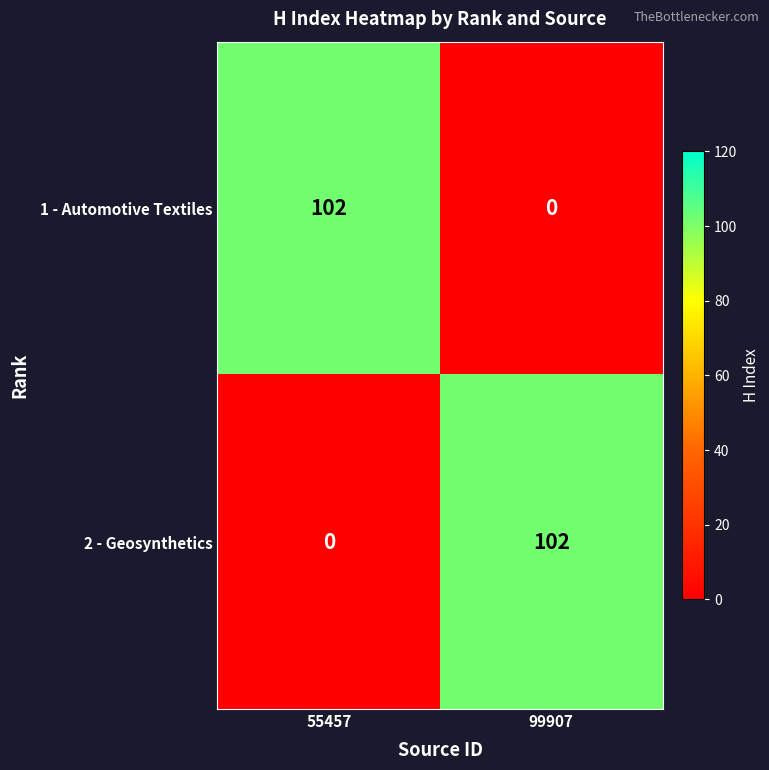

Reading left to right, extract all data points from this chart.

1 - Automotive Textiles: 102	0
2 - Geosynthetics: 0	102